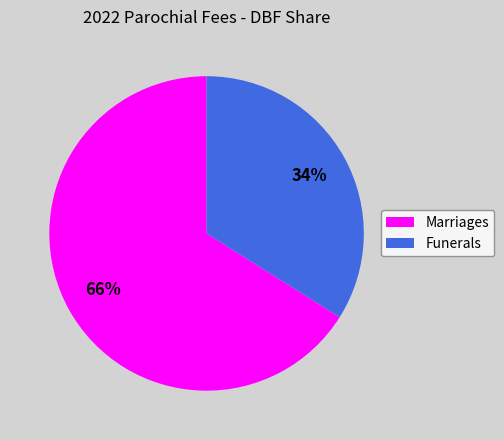

Is Funerals the majority of the pie?

No